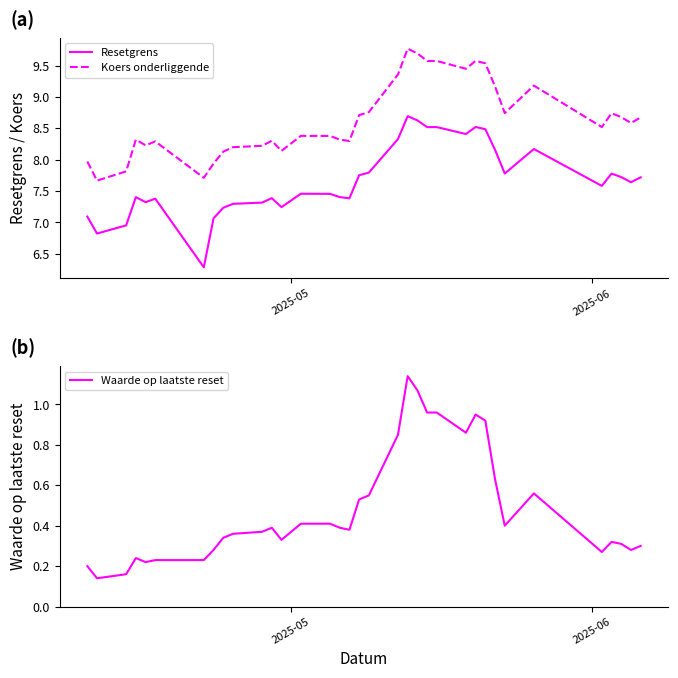

What is the lowest value of the Resetgrens series?

6.3